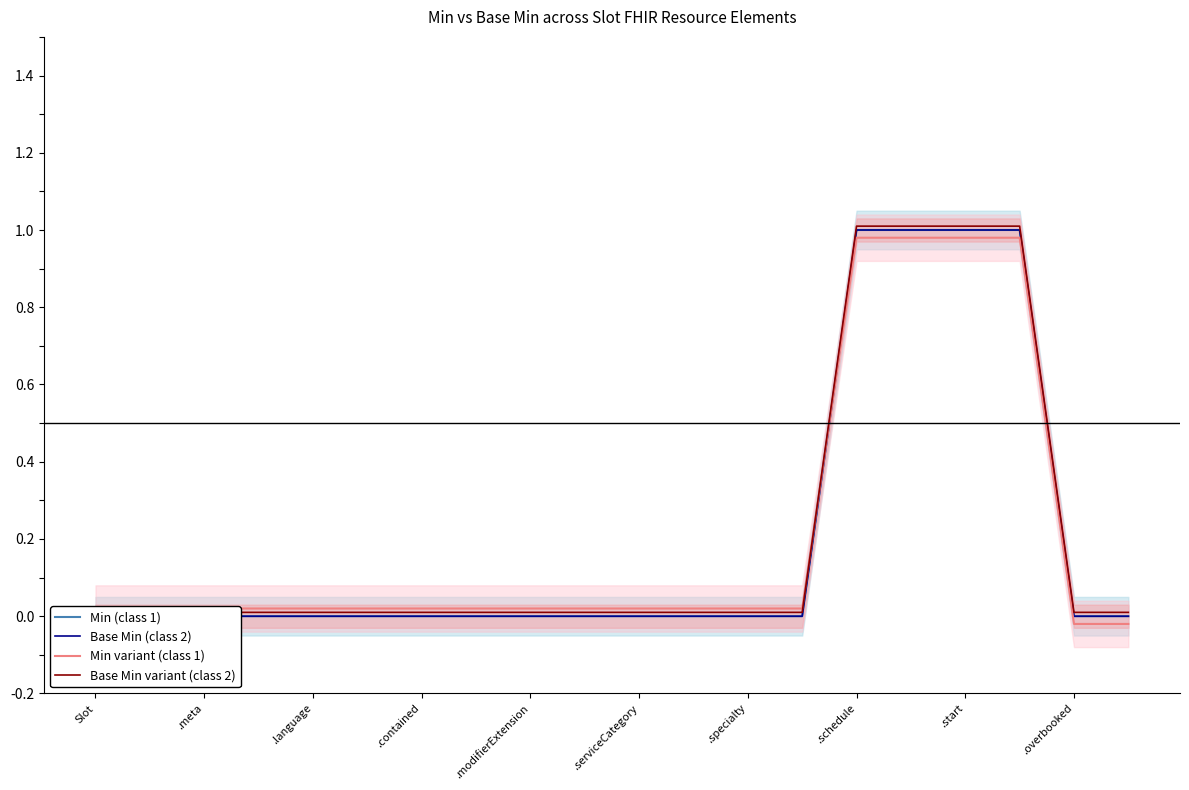

Which series has the widest spread of values?

Min (class 1)